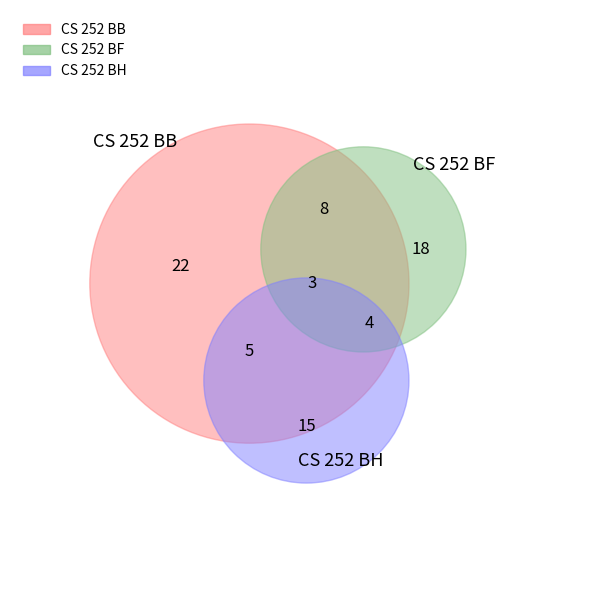

Is there any slice that represents more than half of the pie?

No